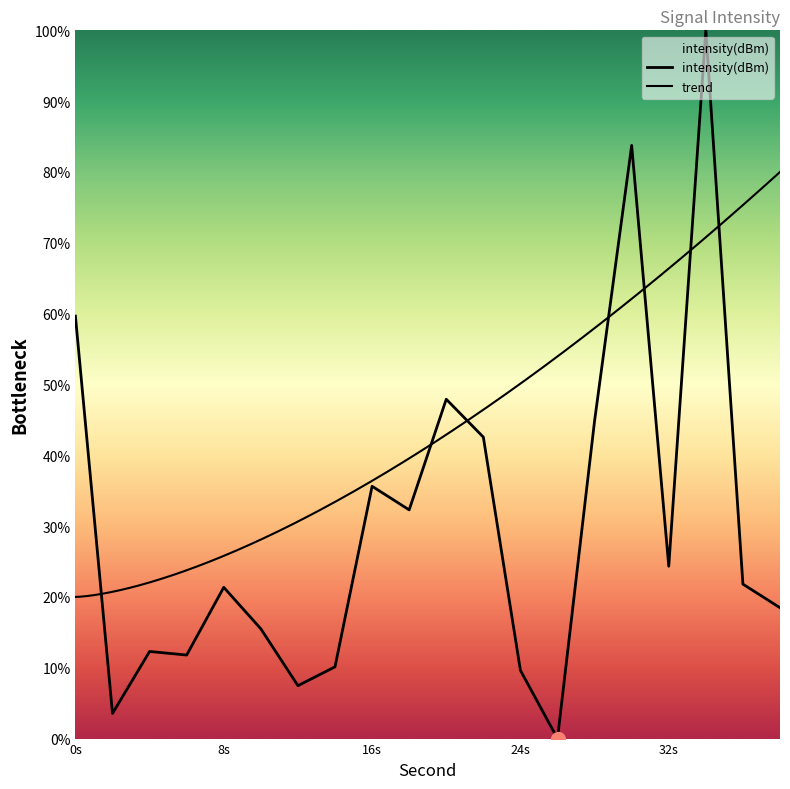

What value does the data have at 38?

18.5